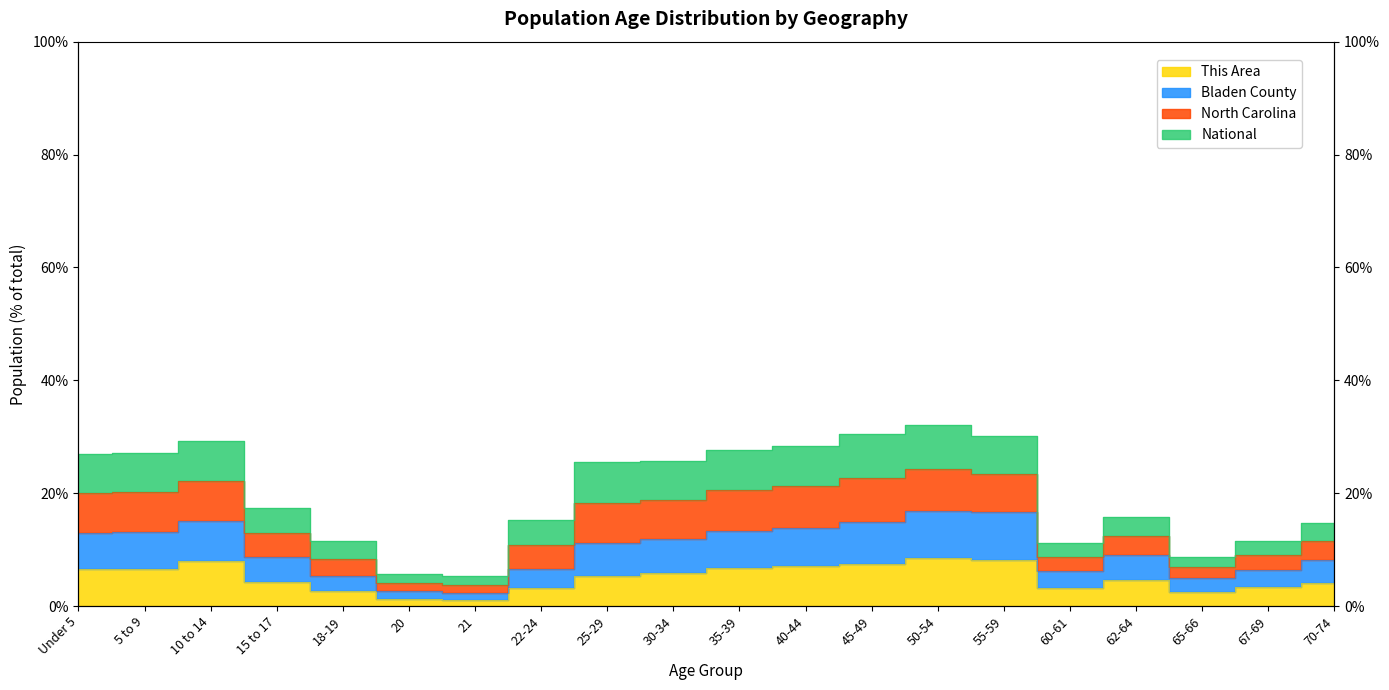

What is the difference between the This Area values at 70-74 and 22-24?

0.9